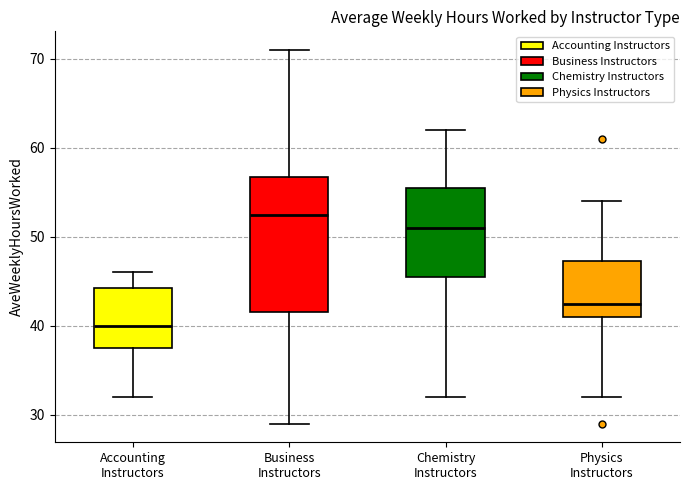

Which box is the tallest, from its lower edge to its upper edge?

Business Instructors